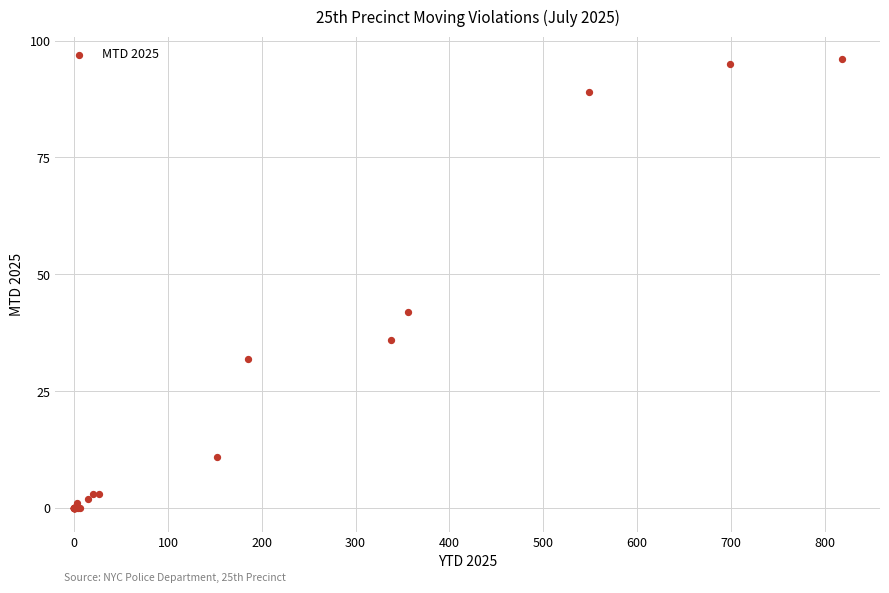

What Y value in the scatter plot is closest to 48?

42